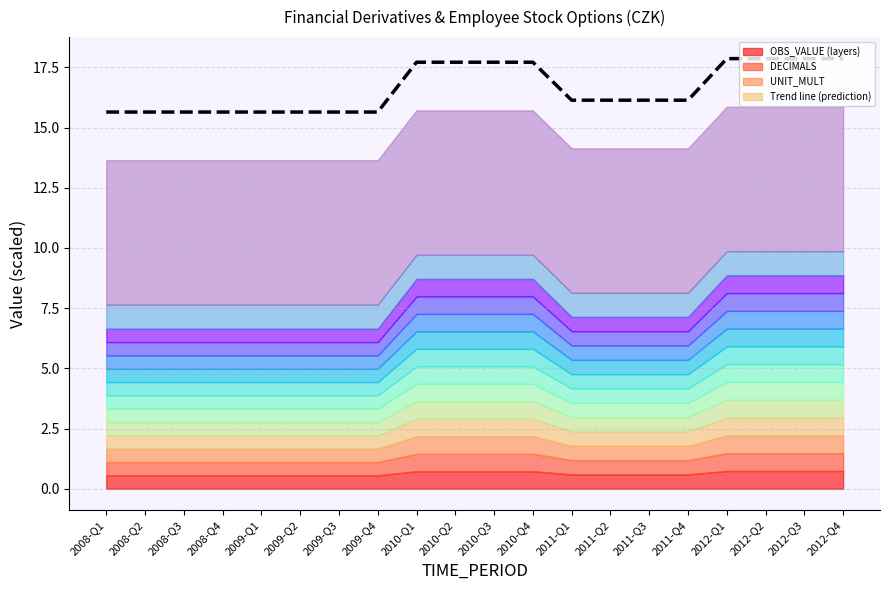

Does the chart have visible grid lines?

Yes